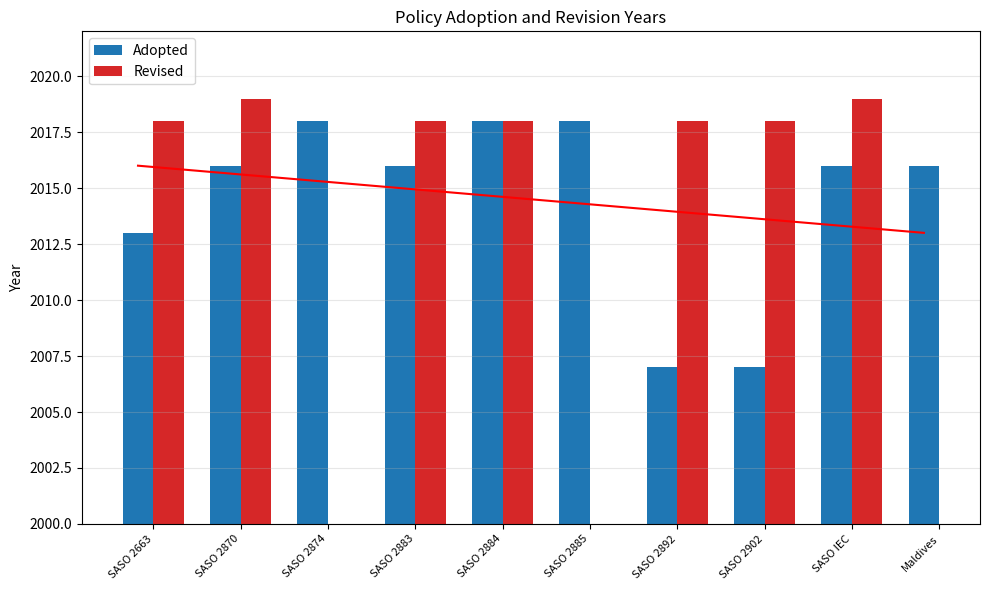

What value does the Adopted series have at Maldives?

2016